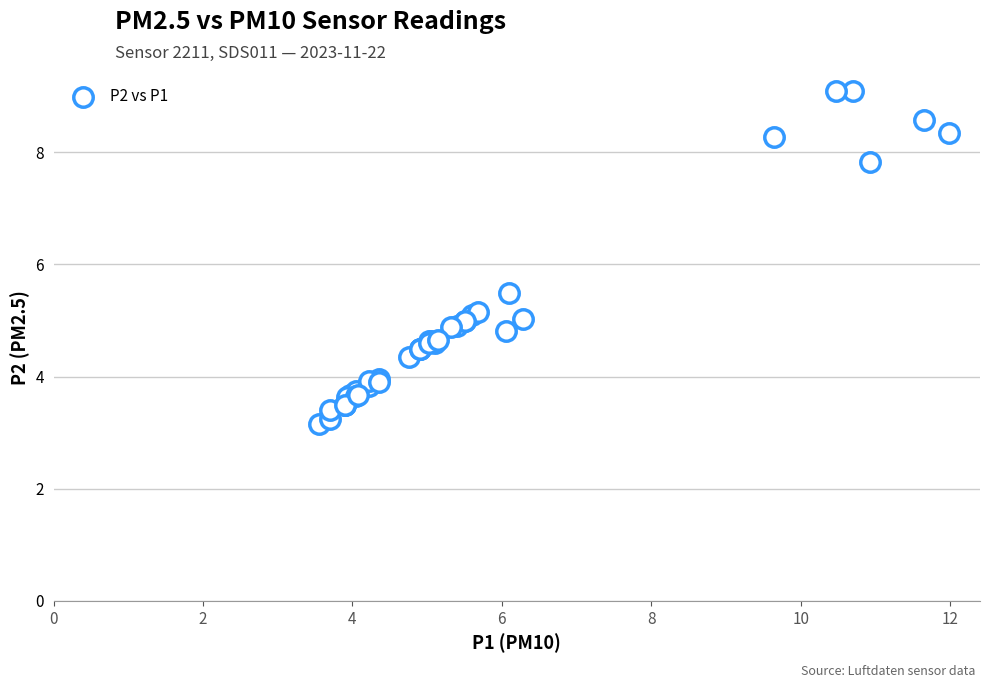

What Y value in the scatter plot is closest to 6?

5.5